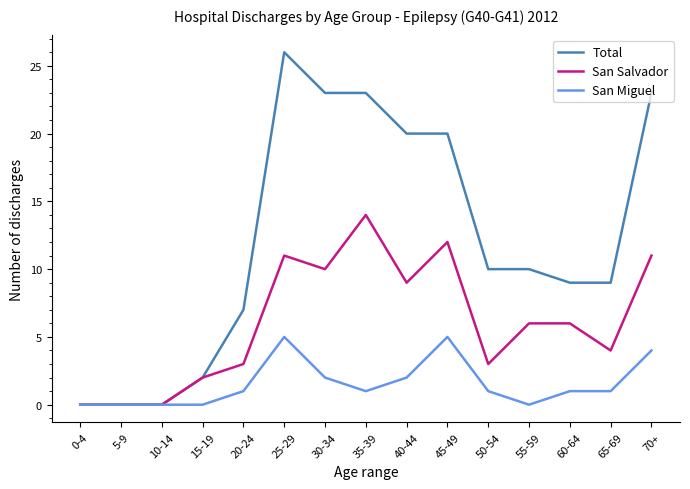

Between 20-24 and 70+, which series saw the biggest shift?

Total